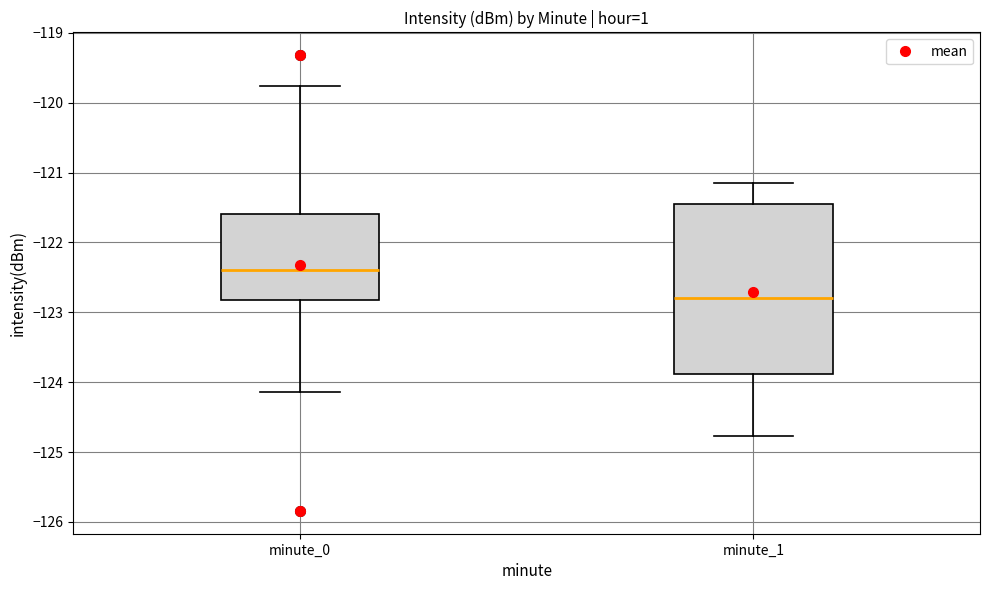

Which box has the lowest median line?

minute_1